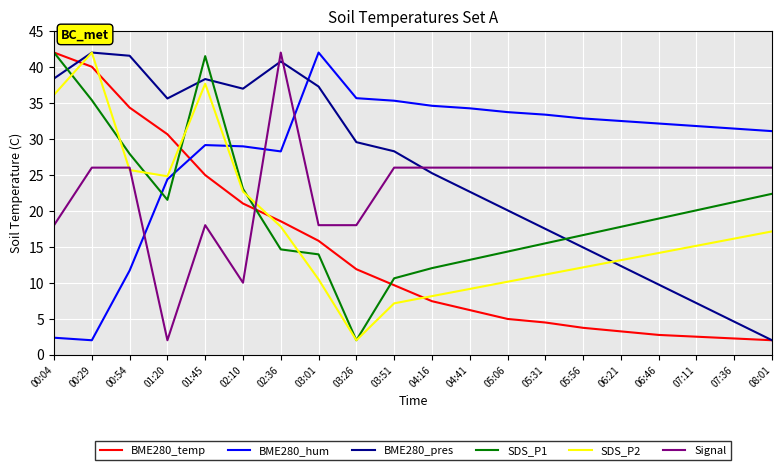

The BME280_pres series shows 24.6 at 05:31. True or false?

False